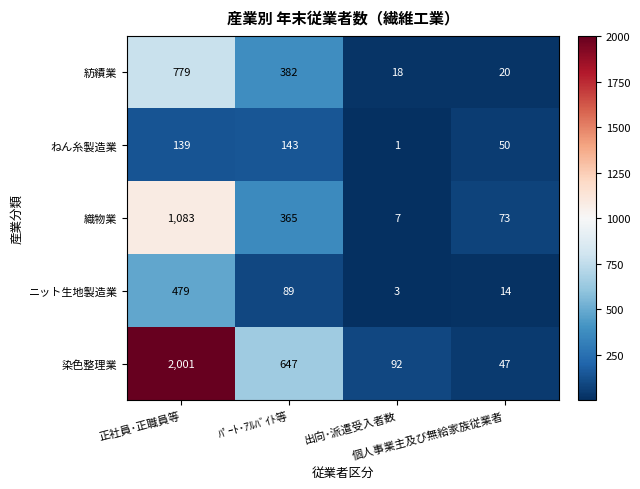

What is the minimum value for 織物業?

7